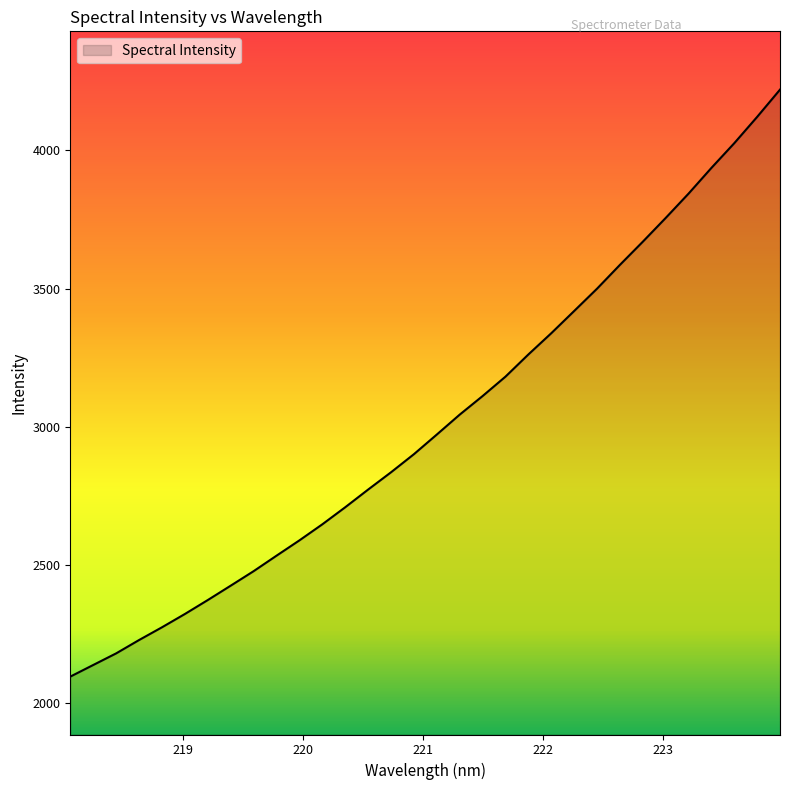

True or false: there are more than 1 points higher than both neighbors.

False